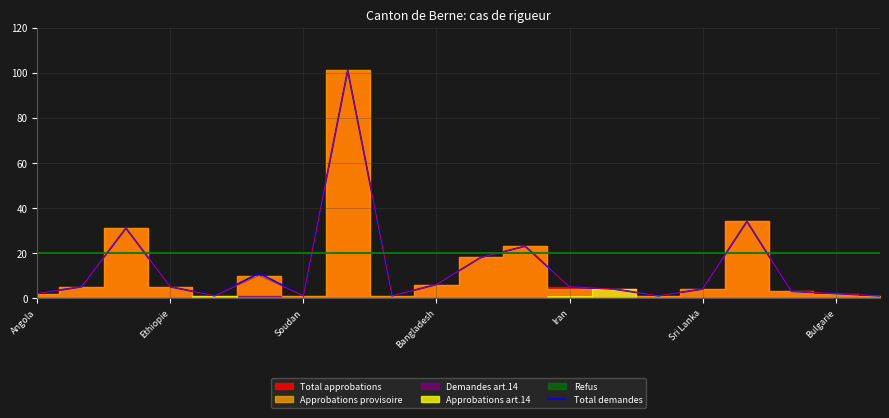

How many data points are less than 5?

10